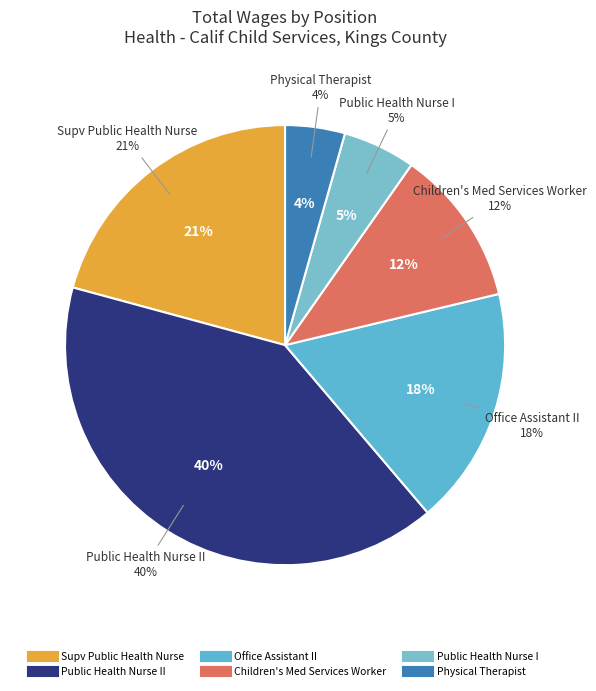

How many segments does this pie chart have?

6